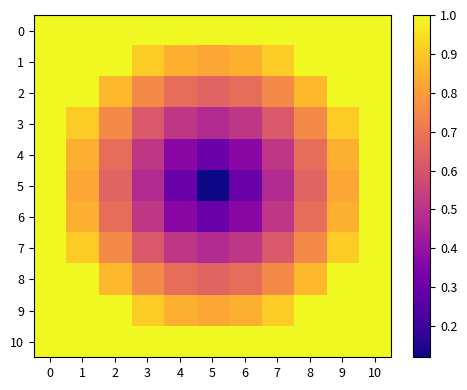

Reading left to right, extract all data points from this chart.

0: 0=1.0	1=1.0	2=1.0	3=1.0	4=1.0	5=1.0	6=1.0	7=1.0	8=1.0	9=1.0	10=1.0
1: 0=1.0	1=1.0	2=1.0	3=0.9	4=0.8	5=0.8	6=0.8	7=0.9	8=1.0	9=1.0	10=1.0
2: 0=1.0	1=1.0	2=0.9	3=0.8	4=0.7	5=0.6	6=0.7	7=0.8	8=0.9	9=1.0	10=1.0
3: 0=1.0	1=0.9	2=0.8	3=0.6	4=0.5	5=0.5	6=0.5	7=0.6	8=0.8	9=0.9	10=1.0
4: 0=1.0	1=0.8	2=0.7	3=0.5	4=0.4	5=0.3	6=0.4	7=0.5	8=0.7	9=0.8	10=1.0
5: 0=1.0	1=0.8	2=0.6	3=0.5	4=0.3	5=0.1	6=0.3	7=0.5	8=0.6	9=0.8	10=1.0
6: 0=1.0	1=0.8	2=0.7	3=0.5	4=0.4	5=0.3	6=0.4	7=0.5	8=0.7	9=0.8	10=1.0
7: 0=1.0	1=0.9	2=0.8	3=0.6	4=0.5	5=0.5	6=0.5	7=0.6	8=0.8	9=0.9	10=1.0
8: 0=1.0	1=1.0	2=0.9	3=0.8	4=0.7	5=0.6	6=0.7	7=0.8	8=0.9	9=1.0	10=1.0
9: 0=1.0	1=1.0	2=1.0	3=0.9	4=0.8	5=0.8	6=0.8	7=0.9	8=1.0	9=1.0	10=1.0
10: 0=1.0	1=1.0	2=1.0	3=1.0	4=1.0	5=1.0	6=1.0	7=1.0	8=1.0	9=1.0	10=1.0